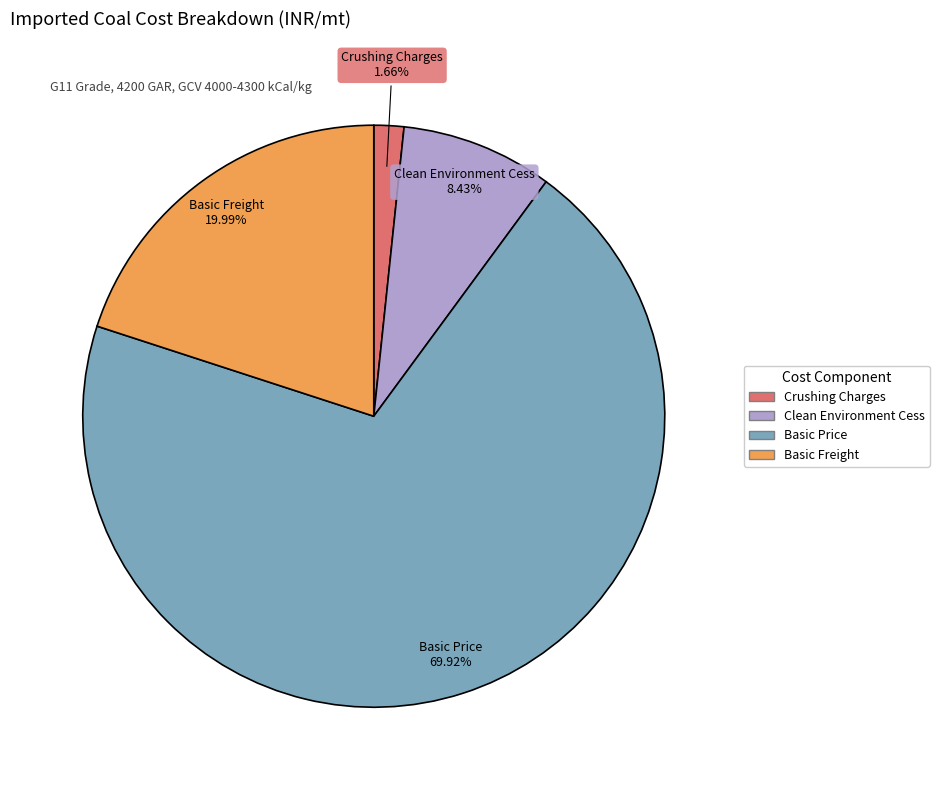

Is there any slice that represents more than half of the pie?

Yes